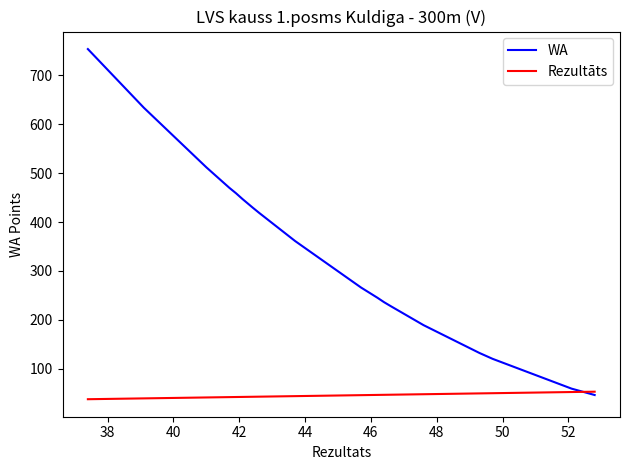

What is the difference between the second highest and minimum values in the WA series?

588.0